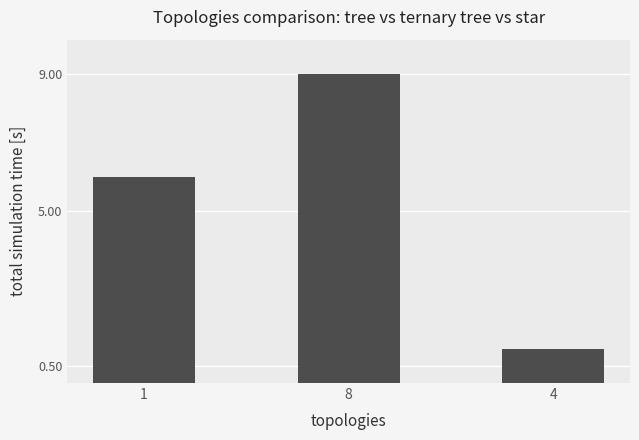

Reading right to left, transcribe all the data shown in this chart.

1	9	6